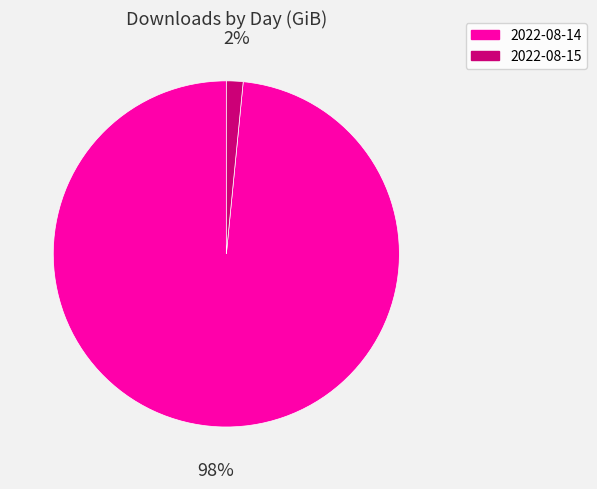

The 2022-08-15 slice represents 13% of the pie. True or false?

False